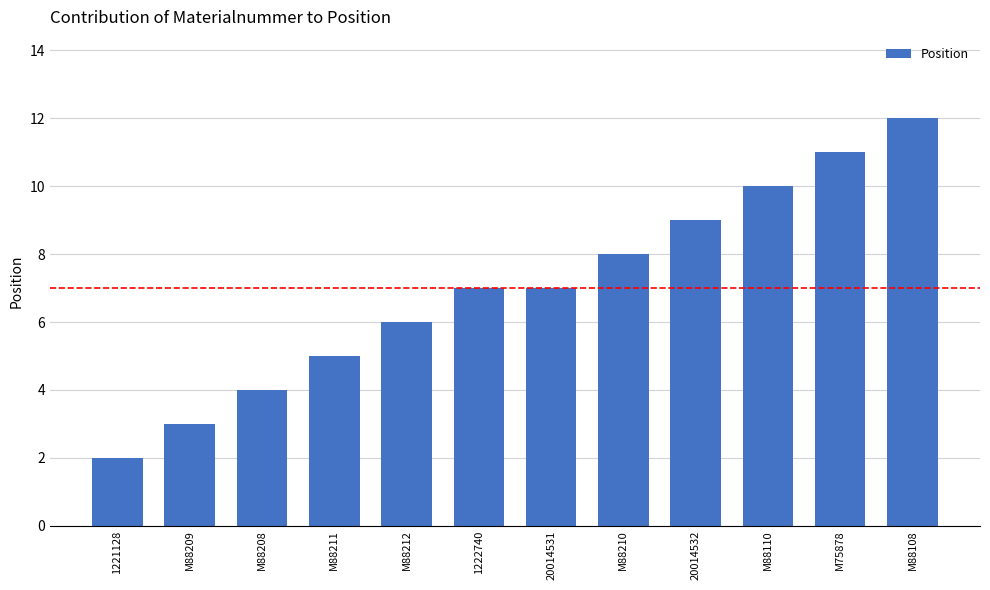

What is the greatest value displayed?

12